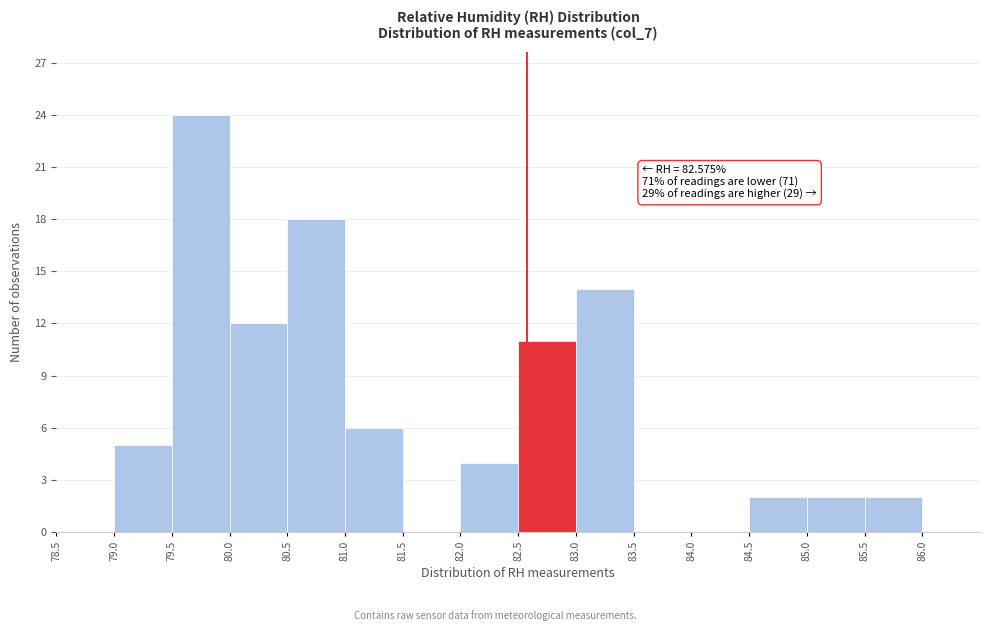

Which range on the x-axis has the tallest bar?

79.5 to 80.0